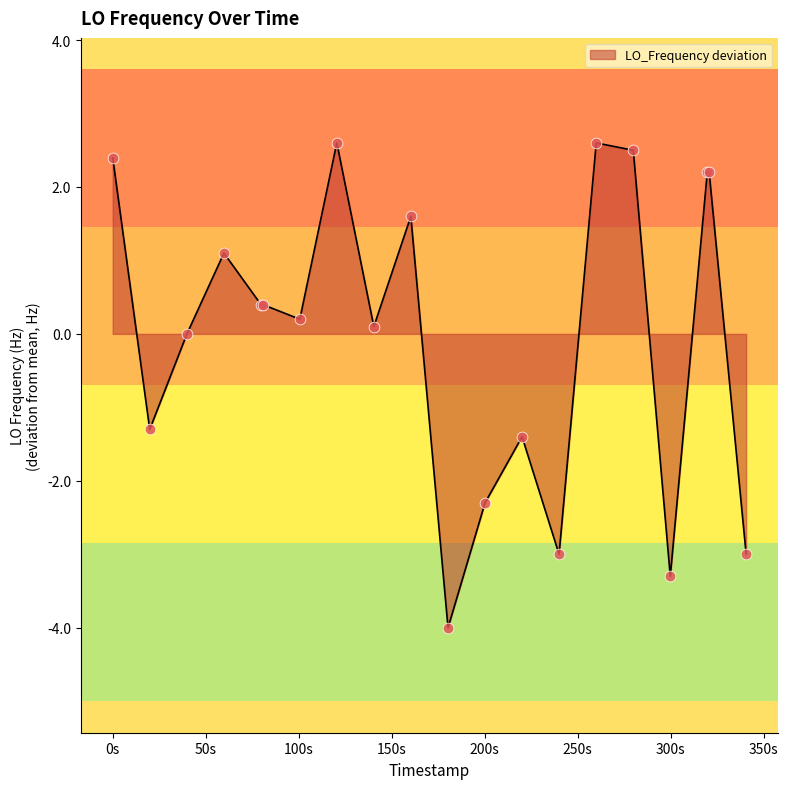

What is the minimum value shown in the chart?

-4.0